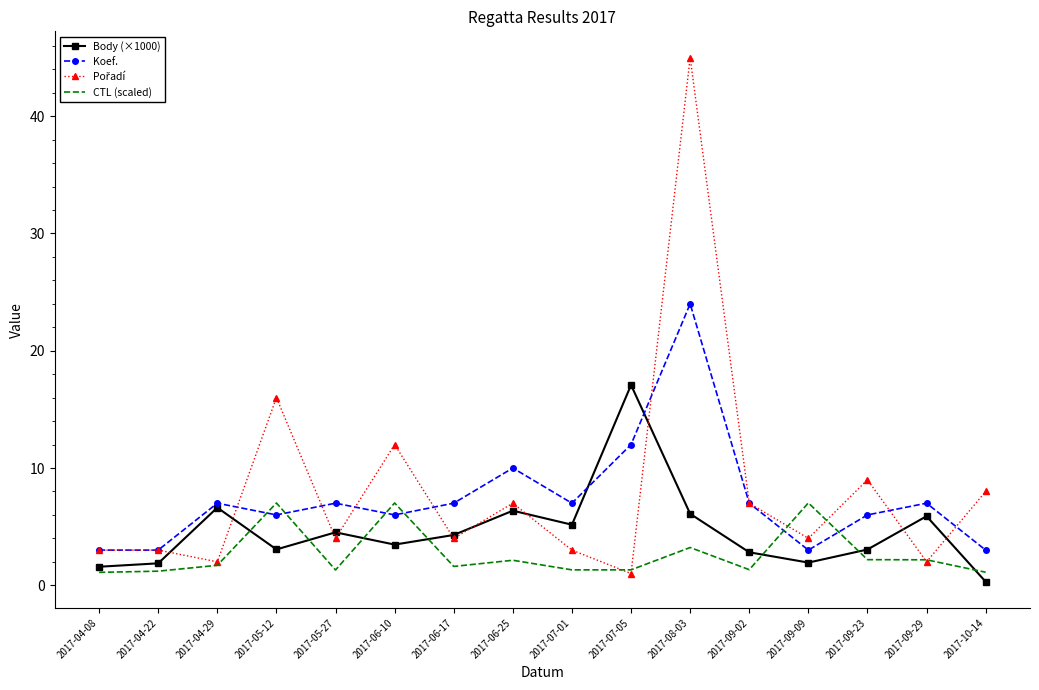

What is the smallest value displayed?

0.3